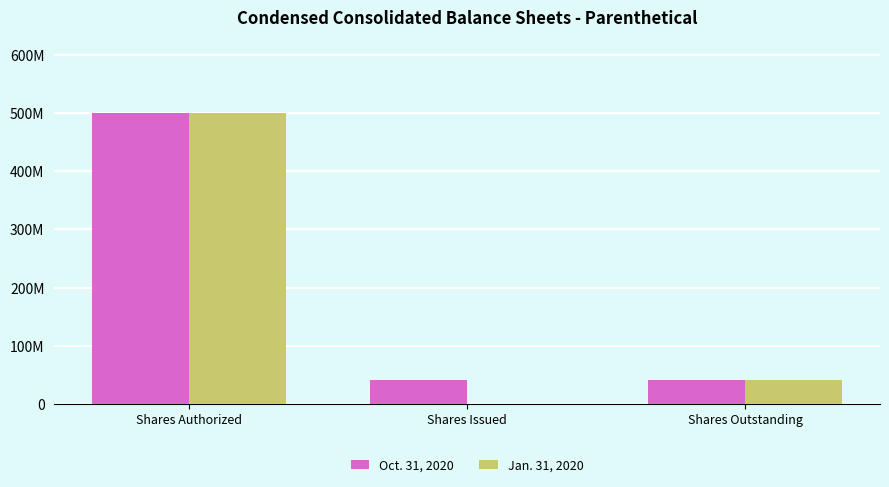

At which category is the sum across all series the highest?

Shares Authorized